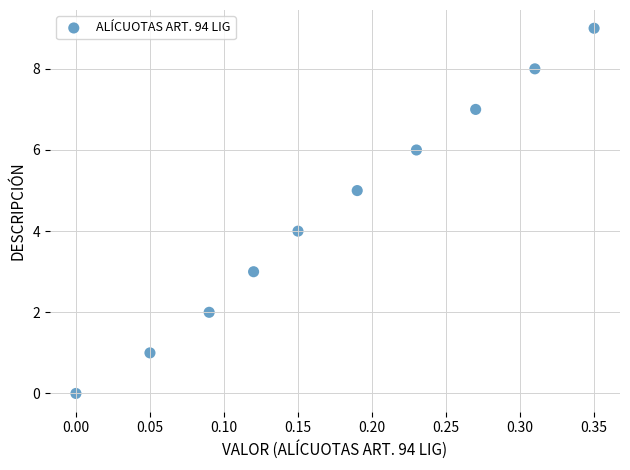

What is the range of Y values (max minus min)?

9